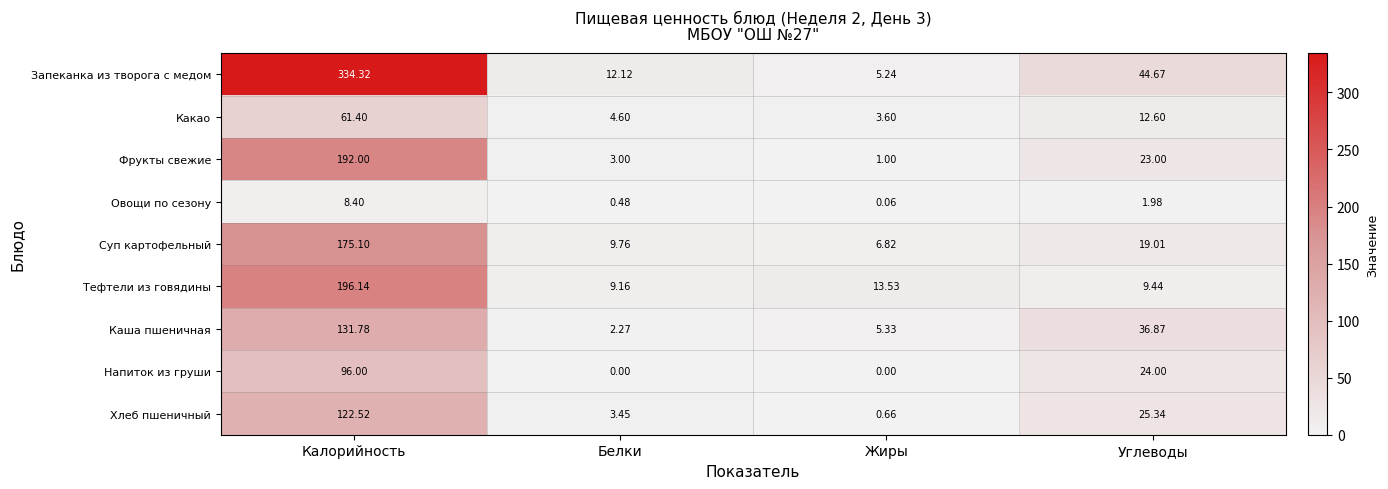

How many data points does each series have?

4